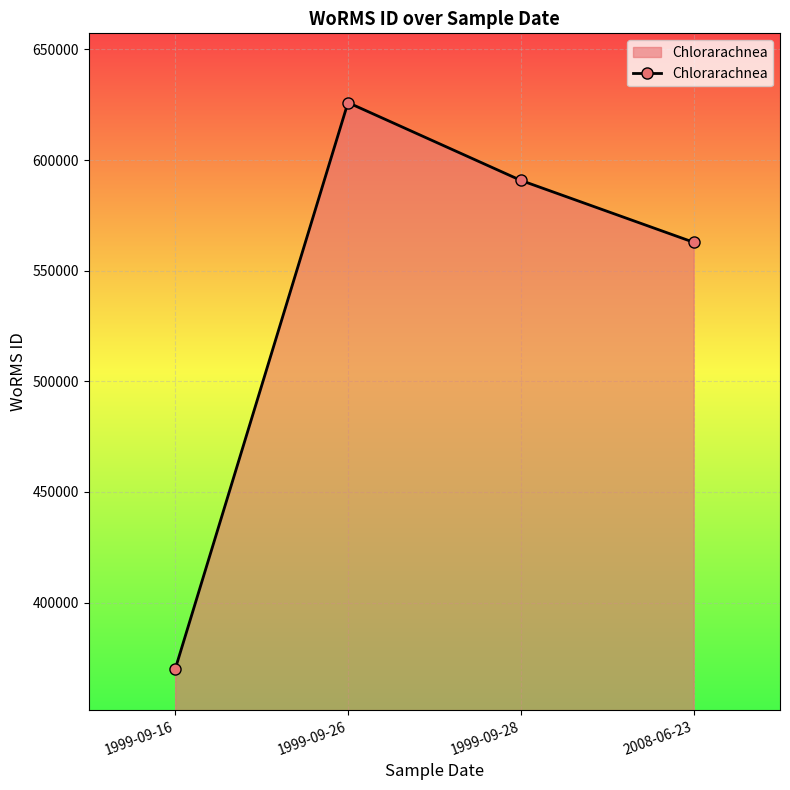

What is the average value?

537383